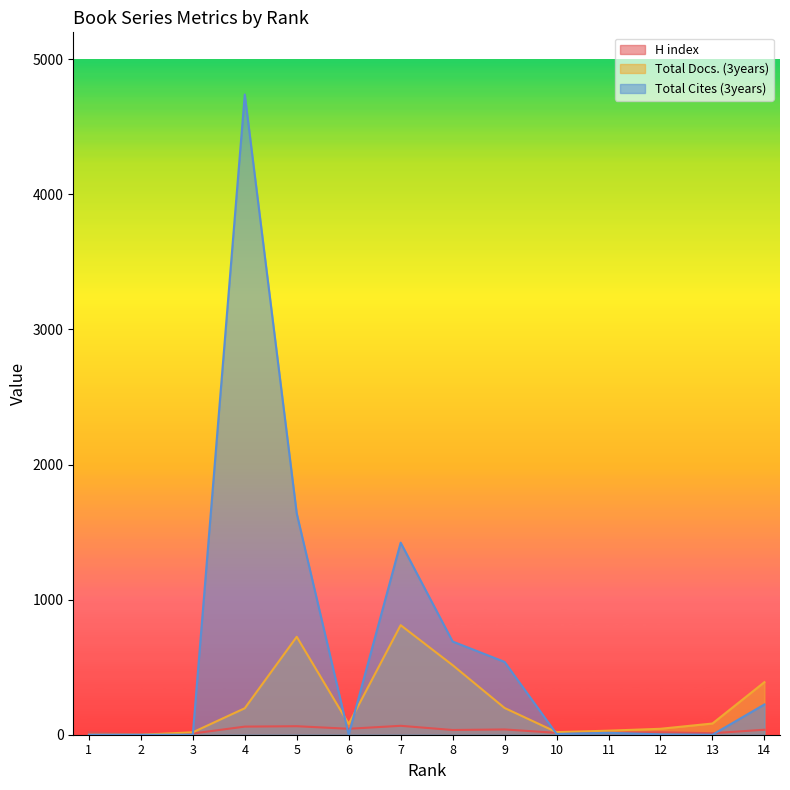

Rank the series by their average value, from lowest to highest.

H index, Total Docs. (3years), Total Cites (3years)